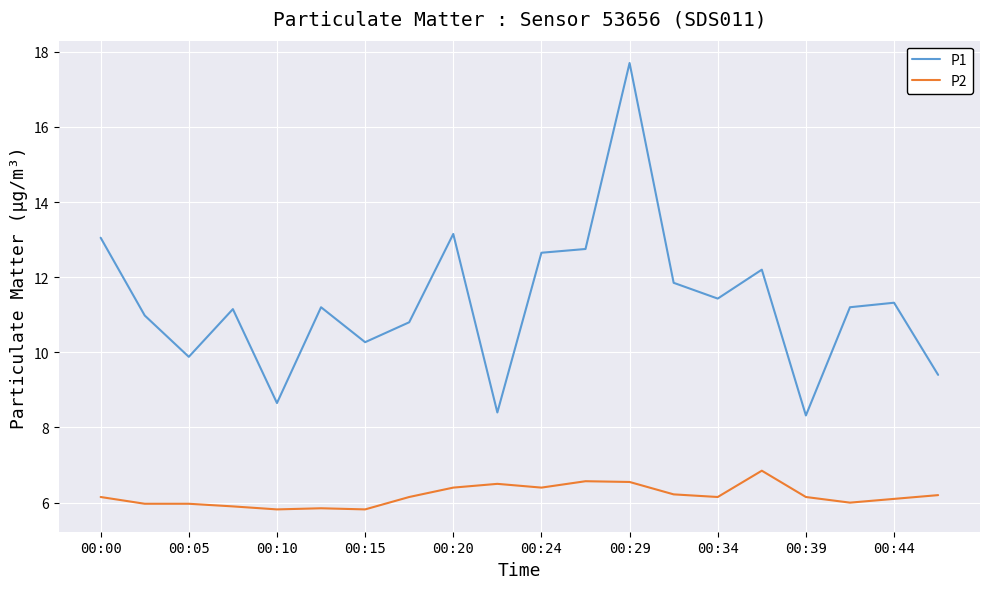

Which series has the widest spread of values?

P1